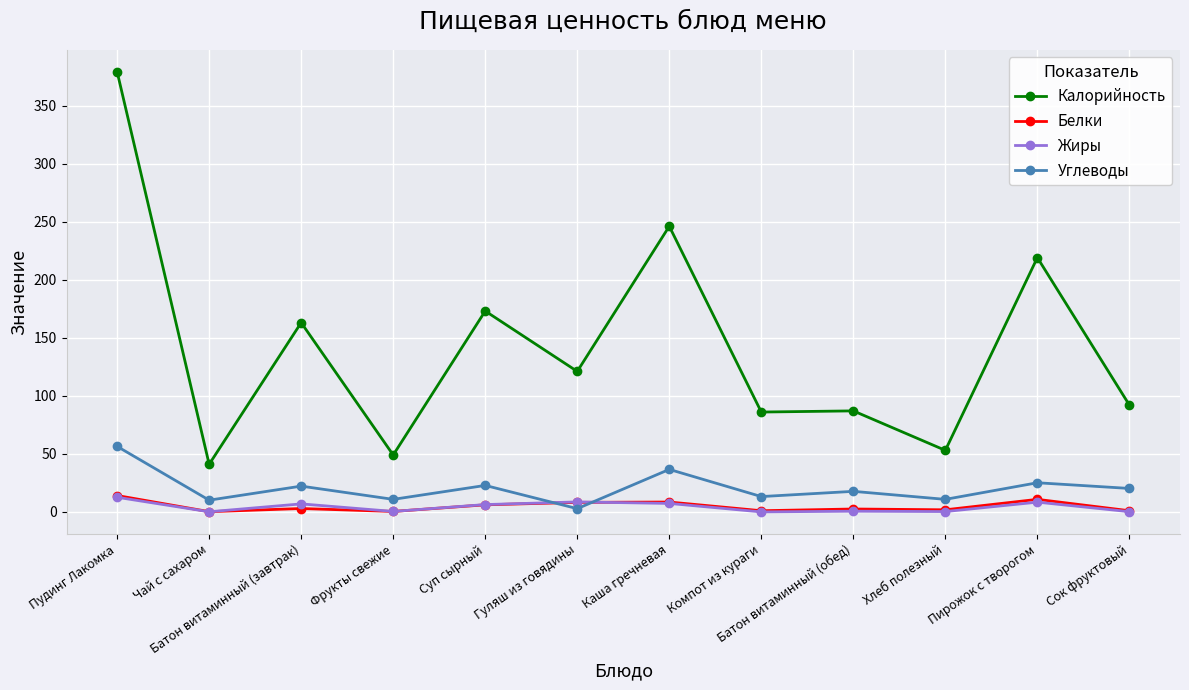

What is the greatest value displayed?

379.0